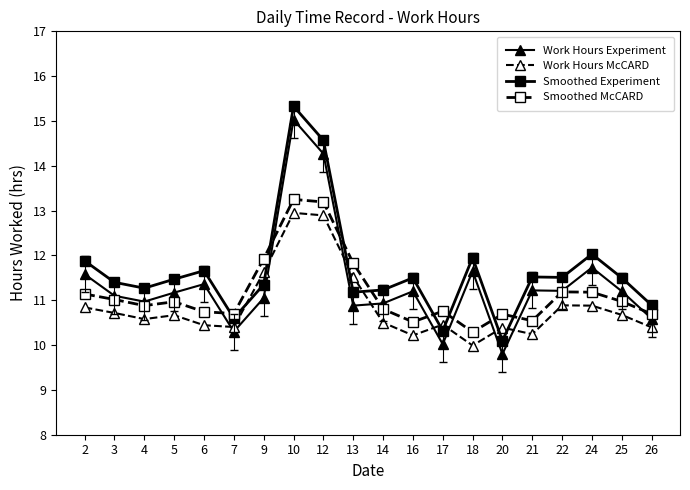

What is the total value across all series at 13?

45.4